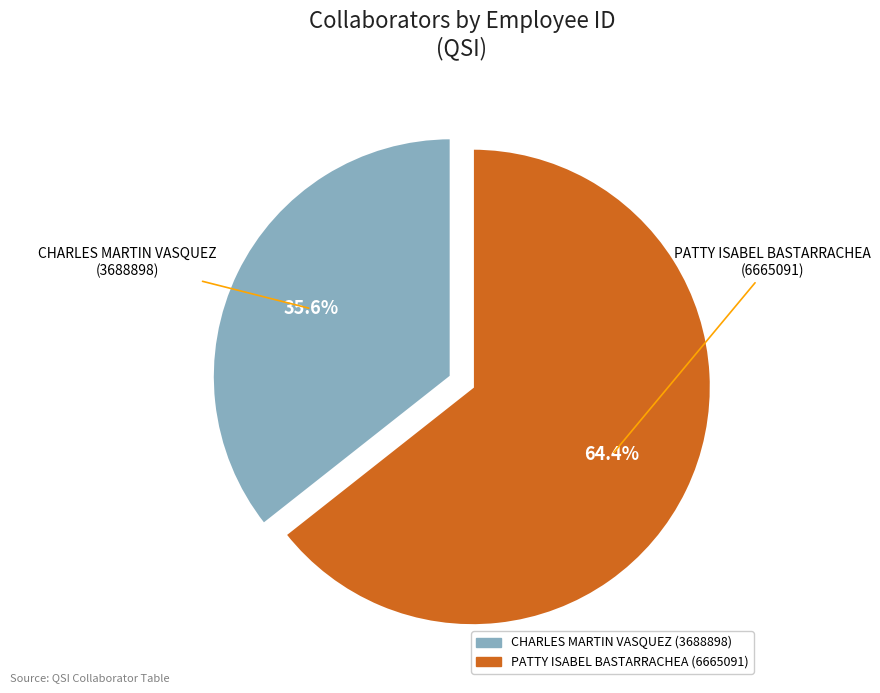

Is the sum of CHARLES MARTIN VASQUEZ (3688898) and PATTY ISABEL BASTARRACHEA (6665091) greater than half?

Yes